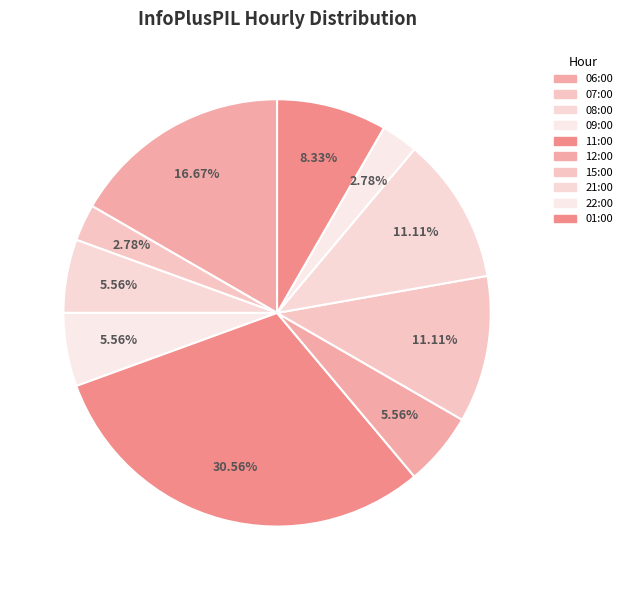

Which category has the biggest portion of the pie?

11:00